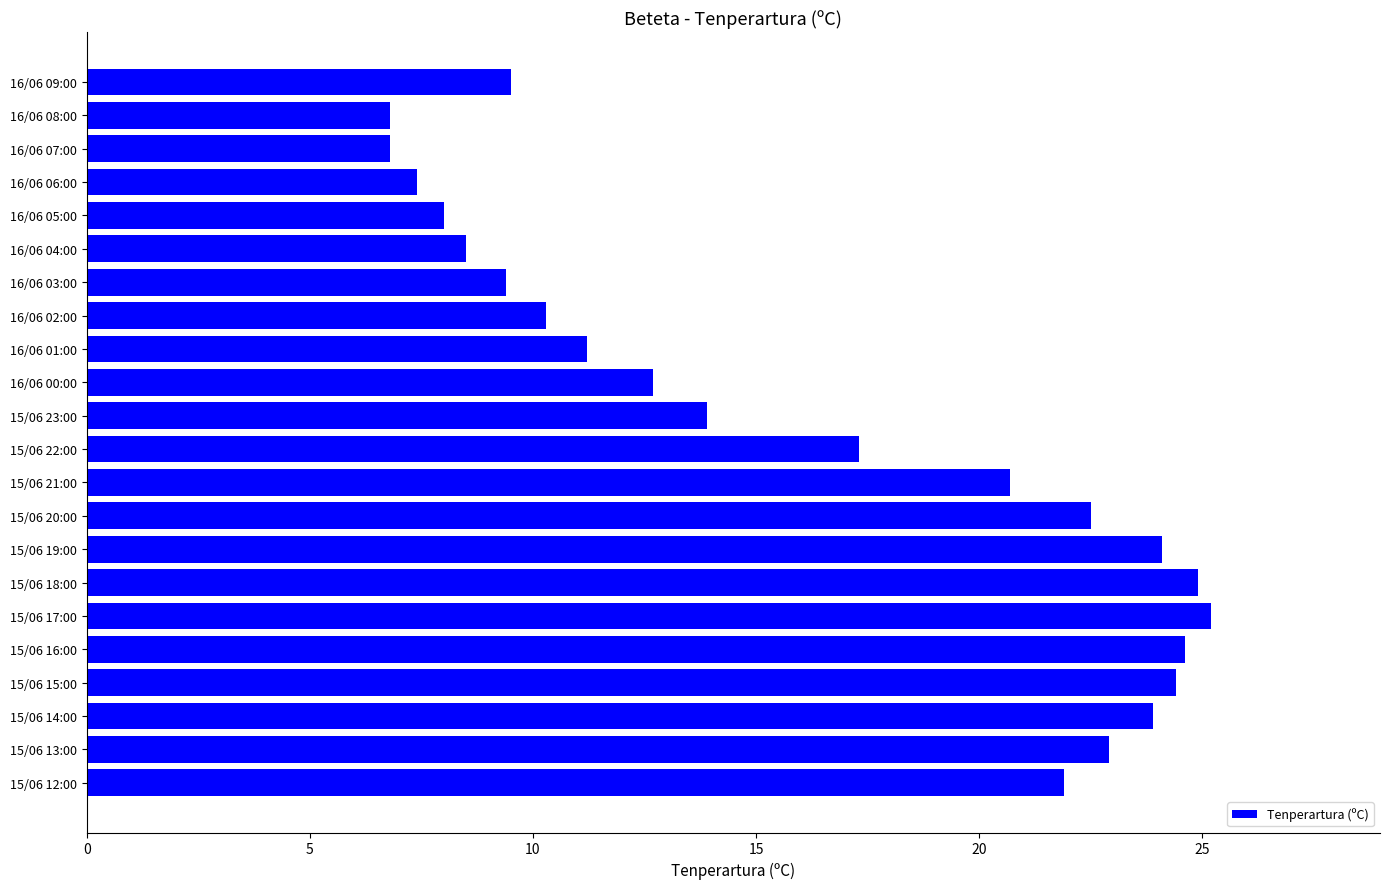

What is the difference between the maximum and minimum values?

18.4